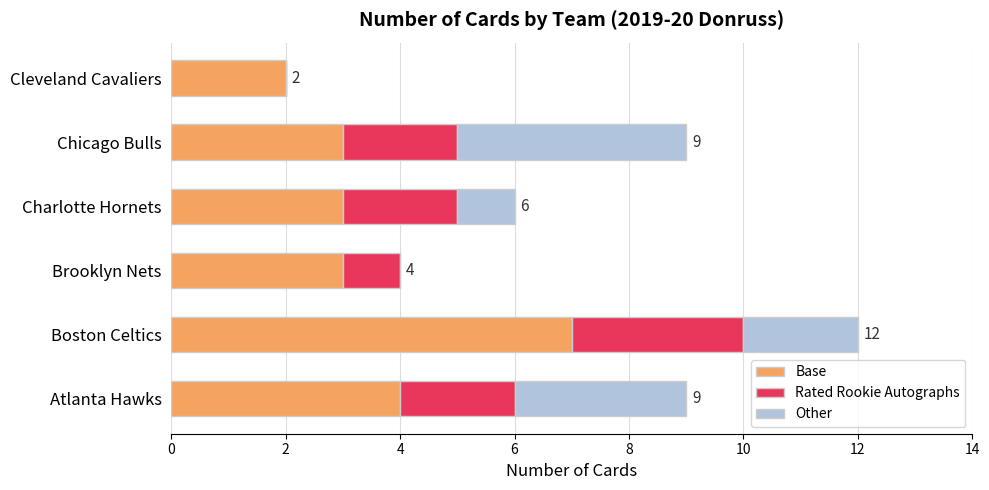

Count the Base values in the range 3 to 4.

4